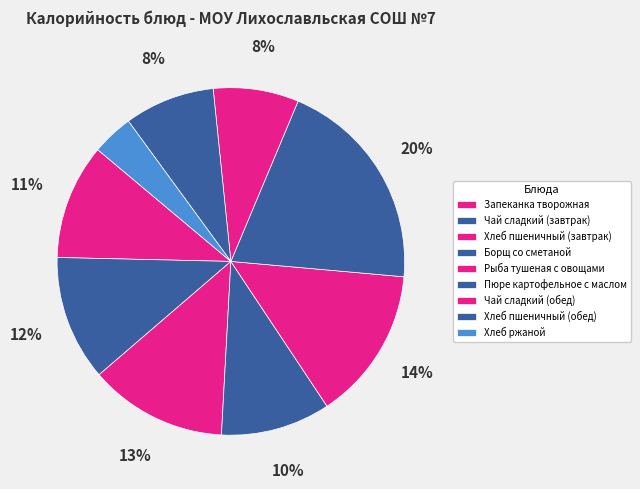

What percentage is the Хлеб пшеничный (обед) slice, to the nearest percent?

8%